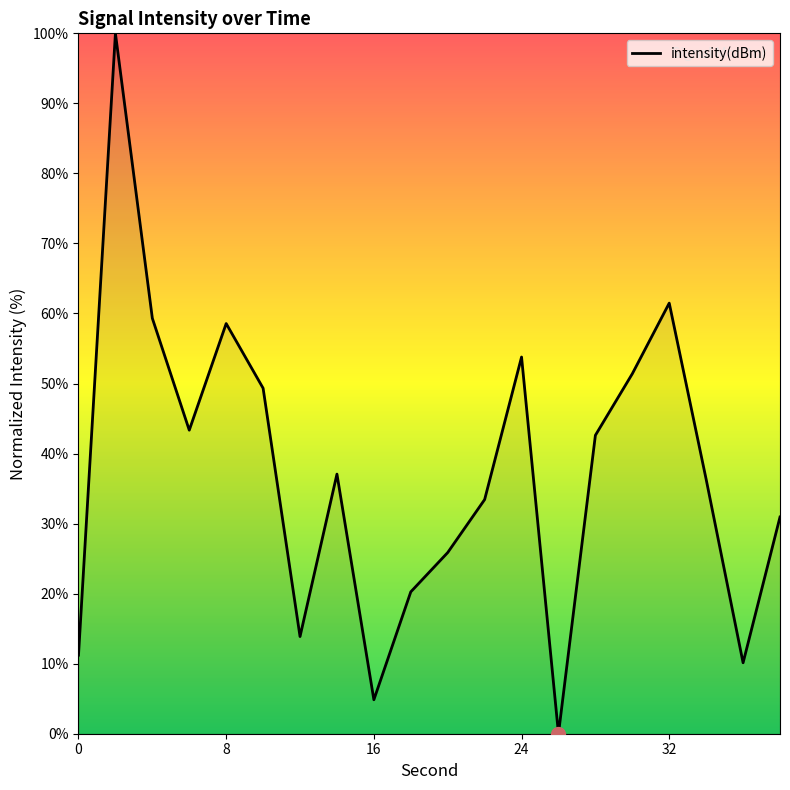

What is the greatest value displayed?

100.0